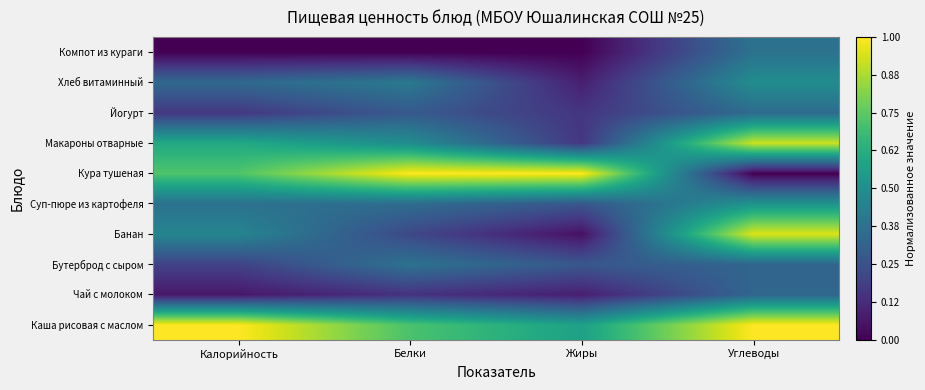

At how many categories does at least one series exceed 0?

4